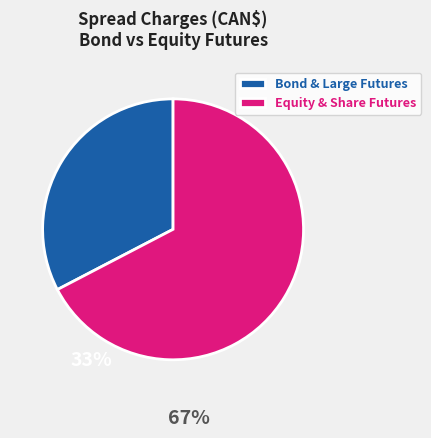

Does Equity & Share Futures represent more than half of the total?

Yes